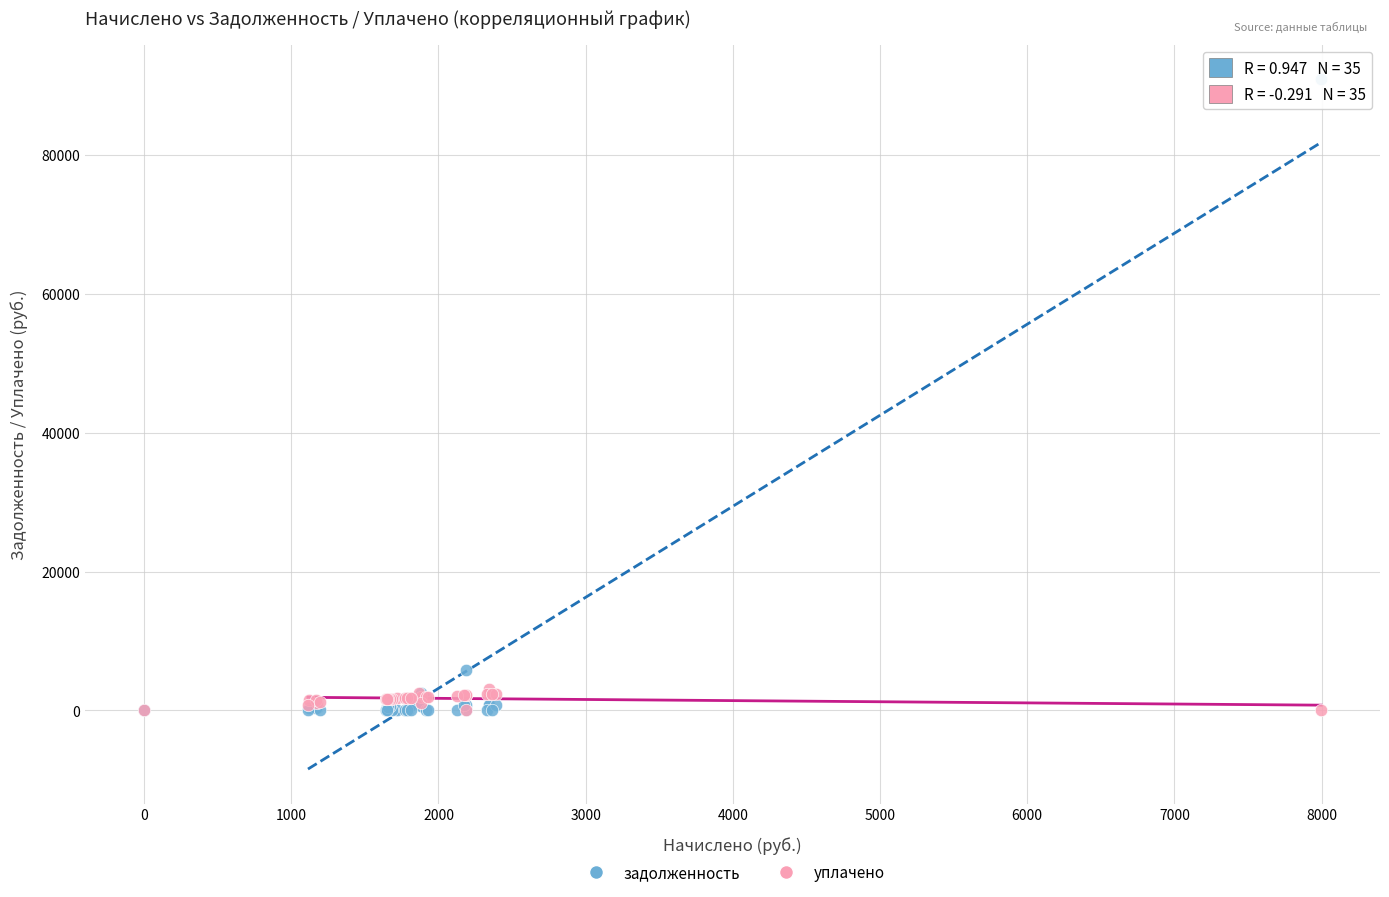

In the задолженность series, what Y value is closest to 45469?

5840.2